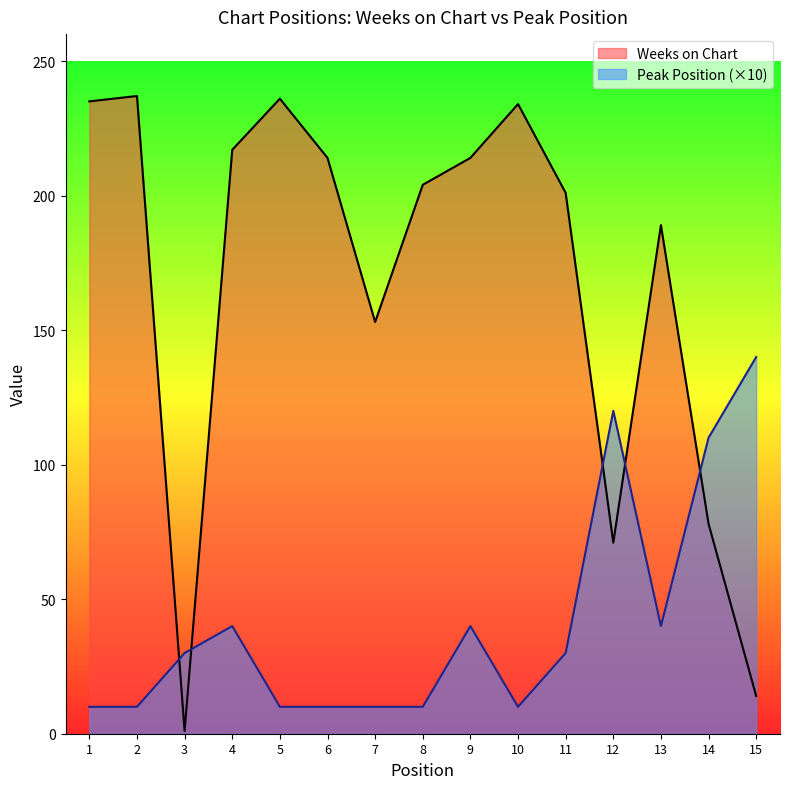

Which category has the lowest value across all series?

3